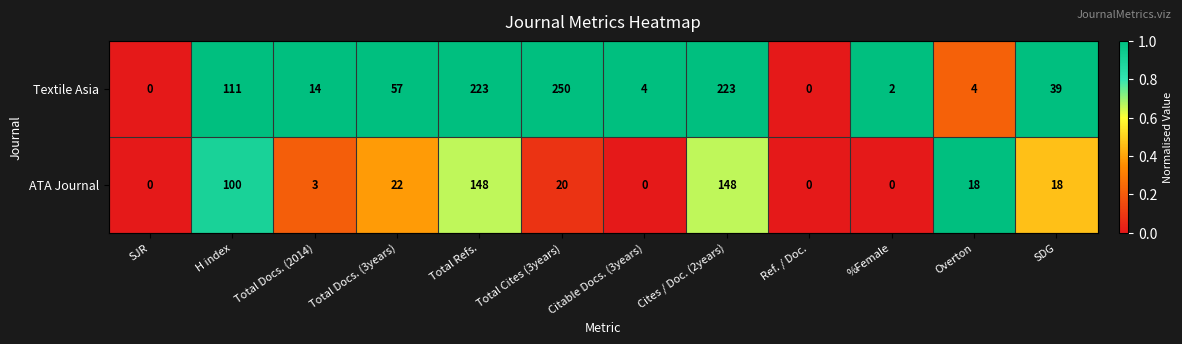

The value of ATA Journal at Citable Docs. (3years) is 0. True or false?

True